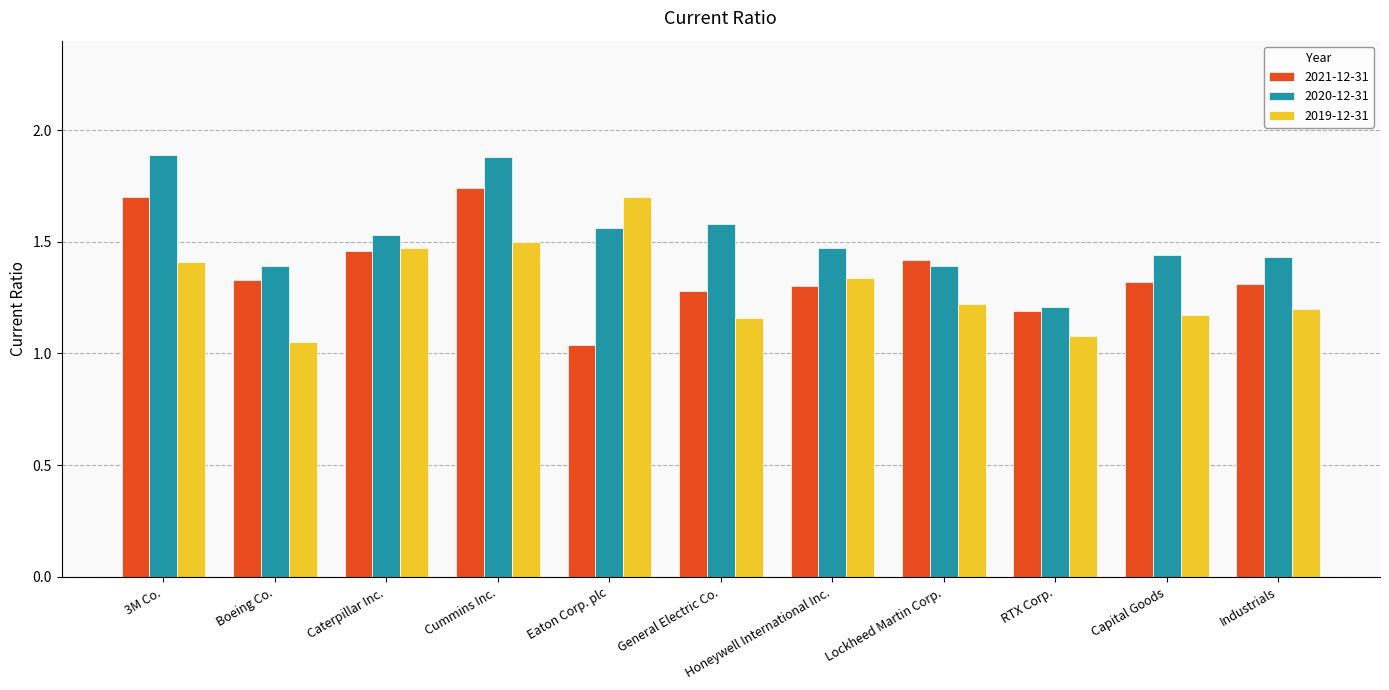

Which series has the largest total across all categories?

2020-12-31